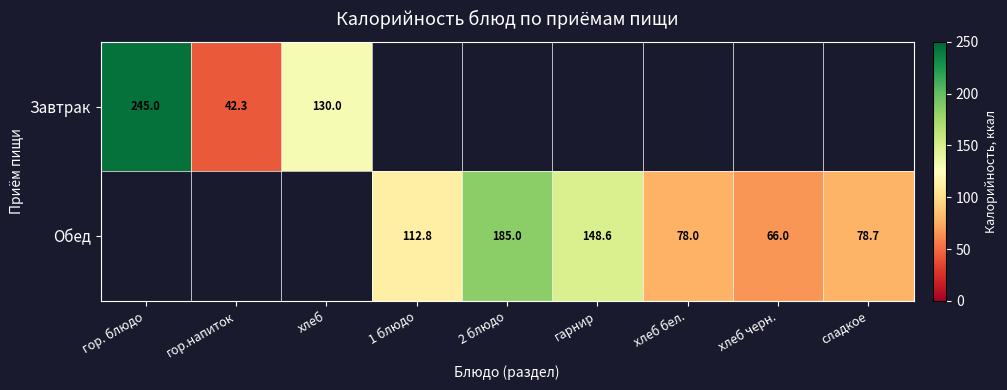

What is the difference between the highest and lowest values at 1 блюдо?

112.8